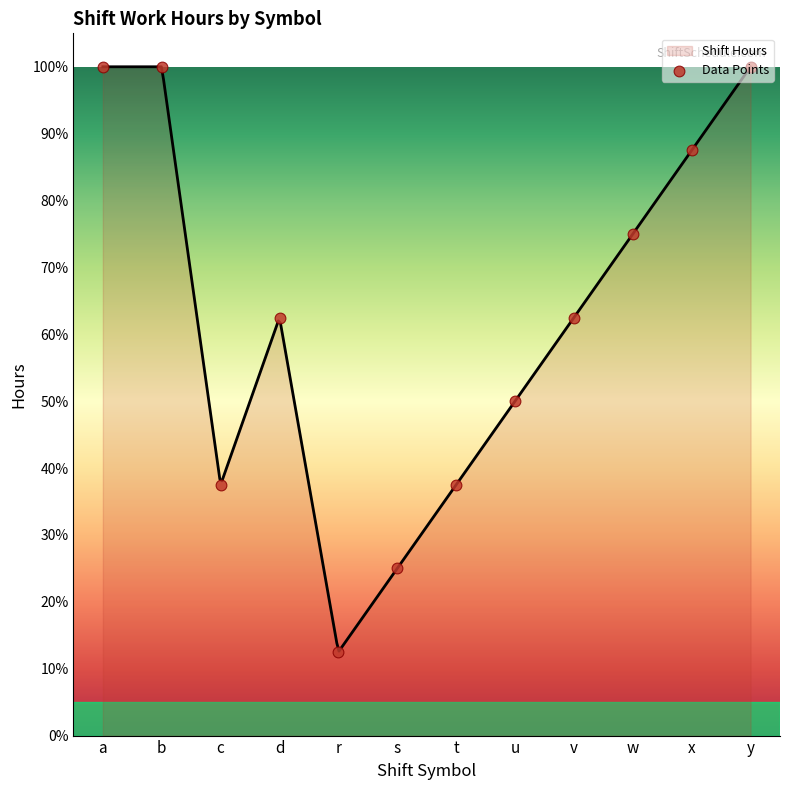

Which has a higher value, w or v?

w